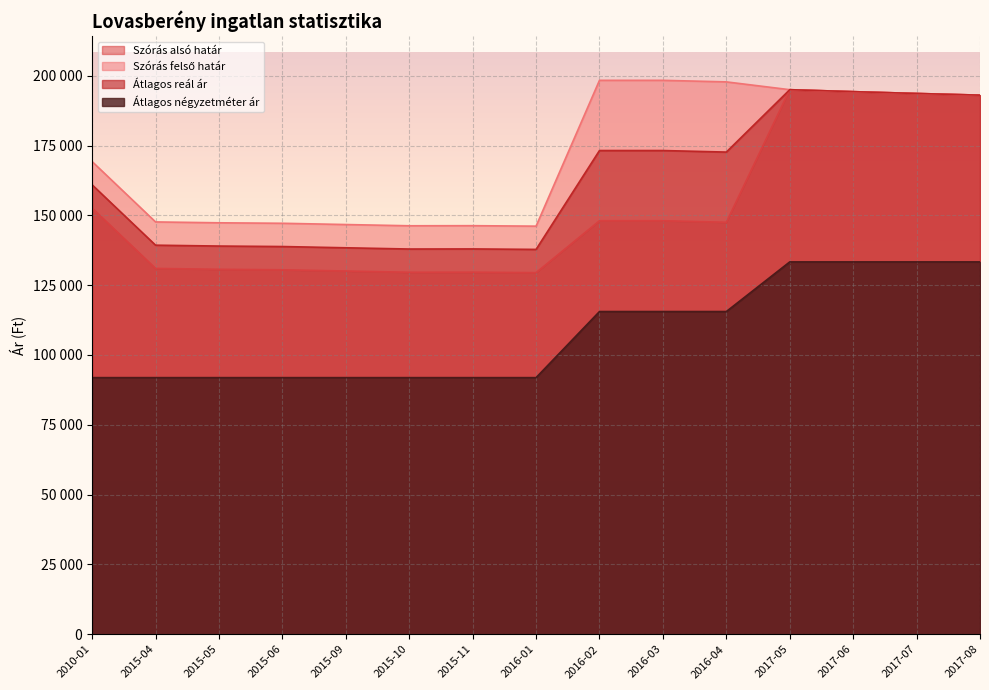

How many lines are shown in the chart?

4